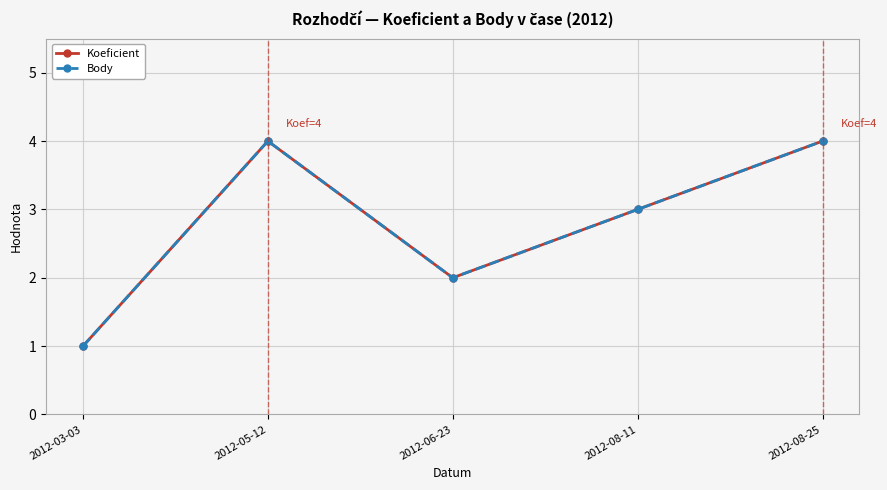

Does the chart have visible grid lines?

Yes